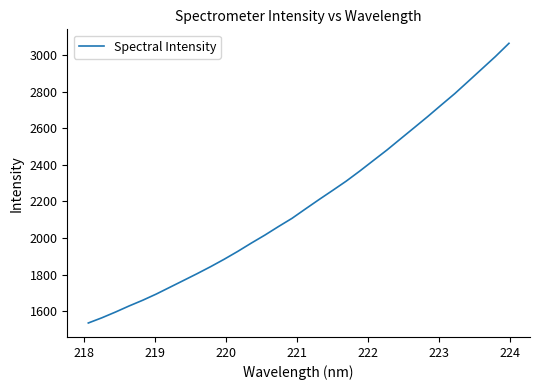

What is the difference between the maximum and minimum values?

1531.5